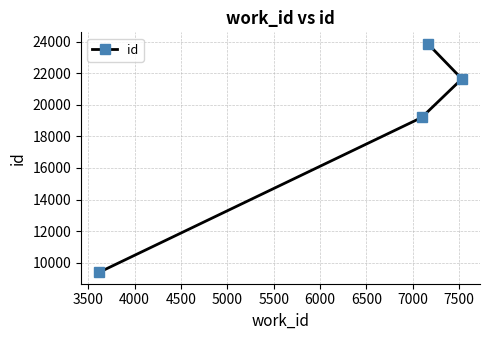

What is the value of the 2nd point from the left?

19197